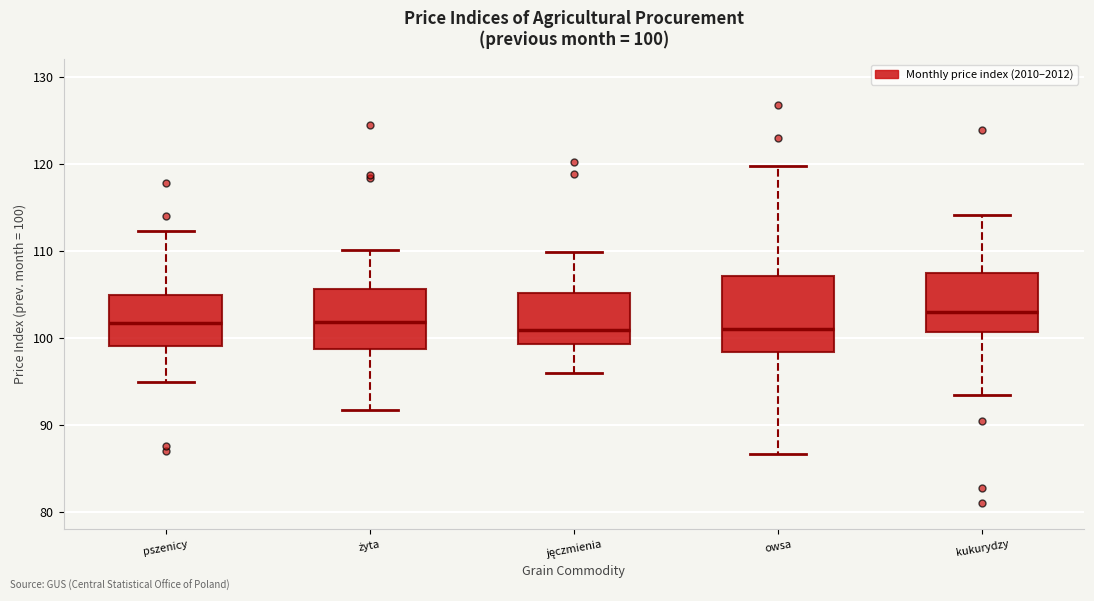

Which box has the highest median line?

kukurydzy